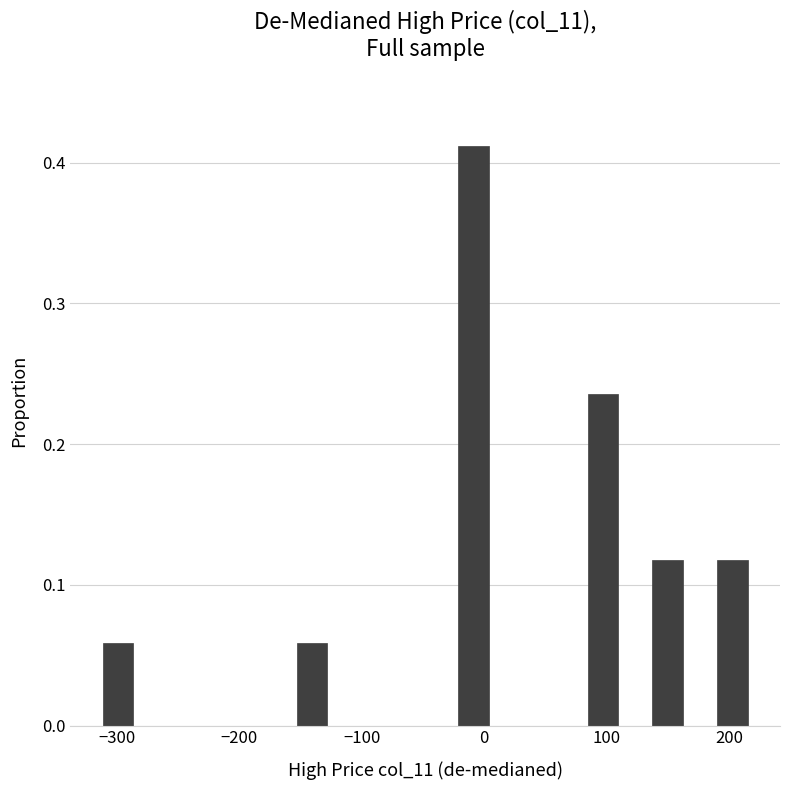

Read against the x-axis, roughly where is the centre of the tallest bar?

-10